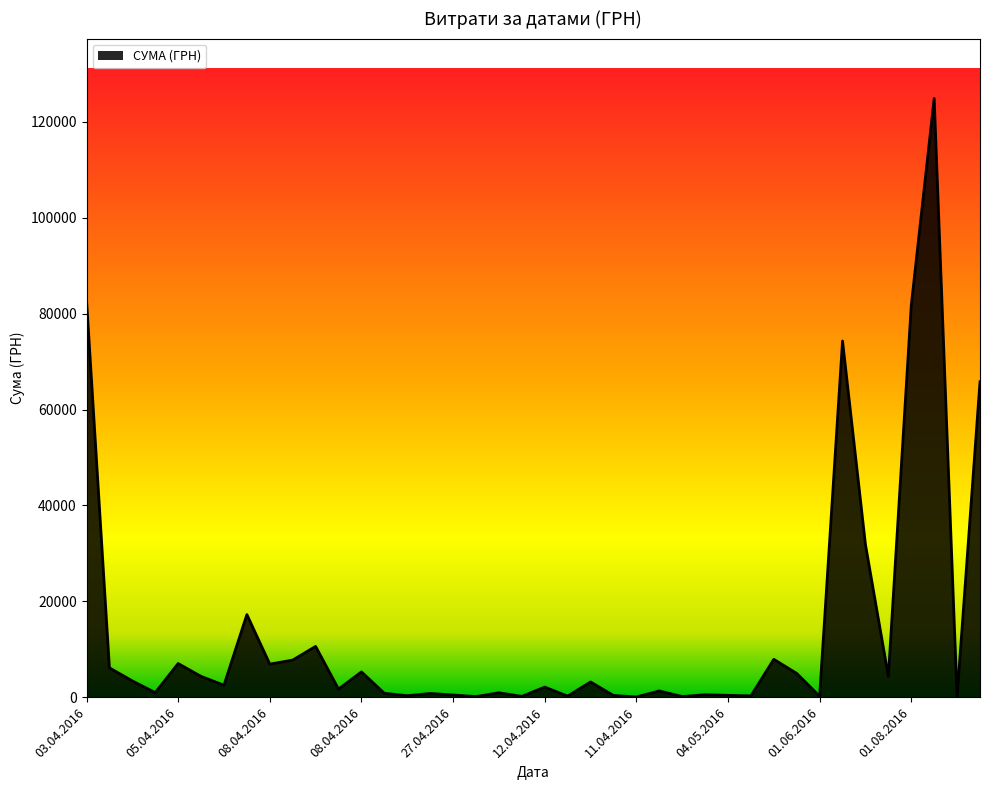

What is the maximum value shown in the chart?

124904.8